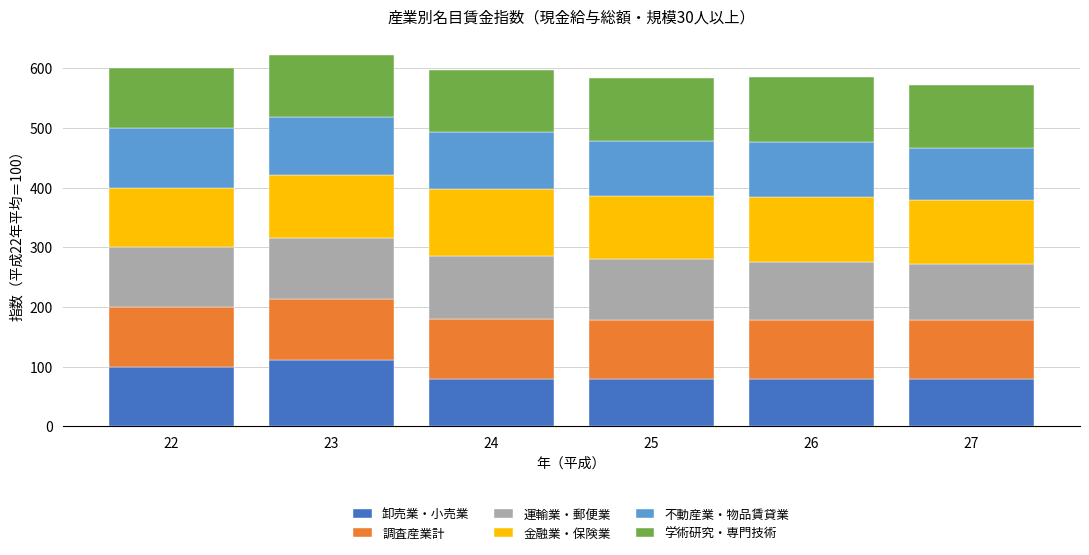

What is the difference between the second highest and minimum values in the 卸売業・小売業 series?

21.0